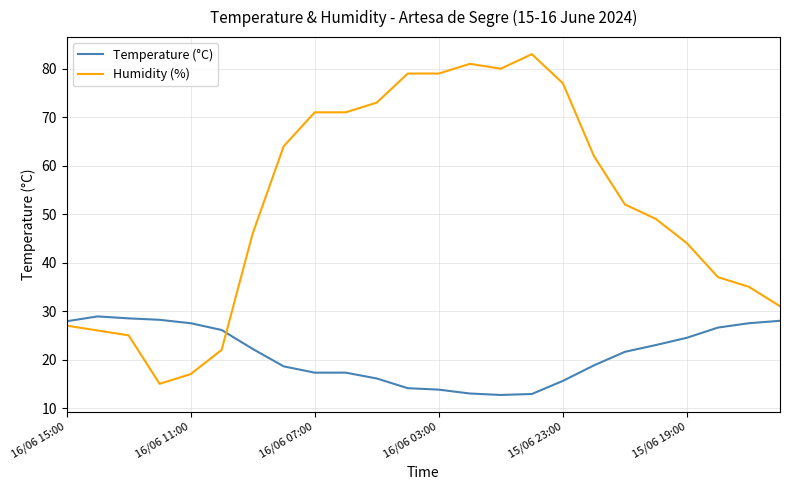

How many lines are shown in the chart?

2